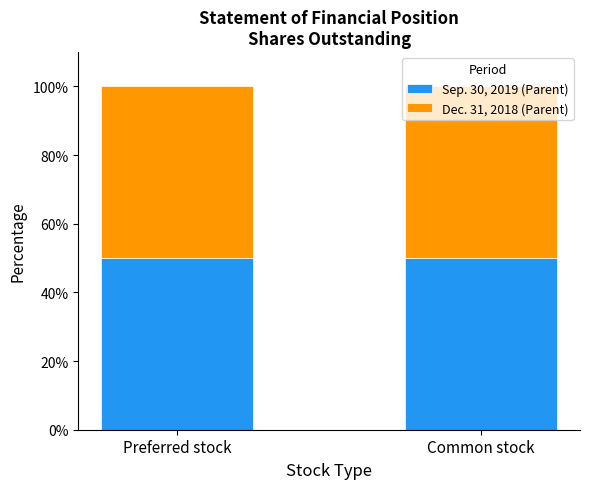

What is the sum of all Sep. 30, 2019 (Parent) values?

100.1